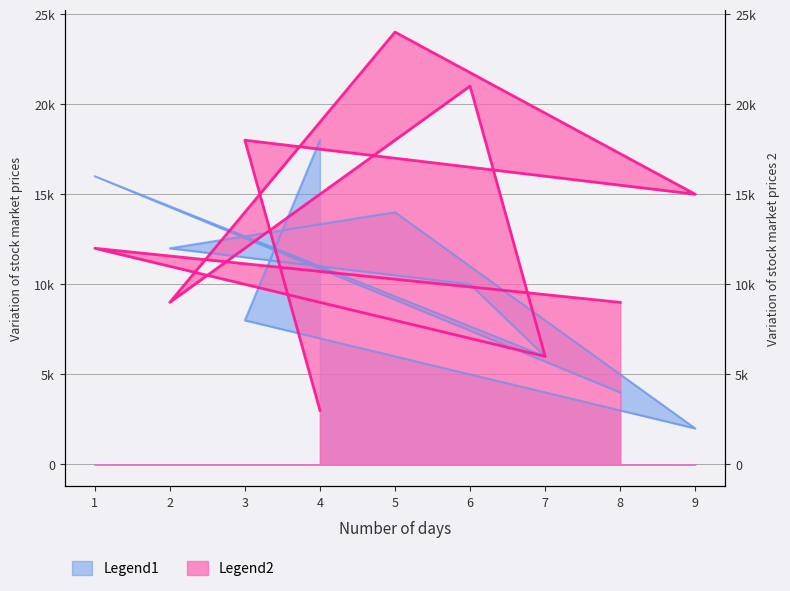

Count the number of data series in this chart.

2